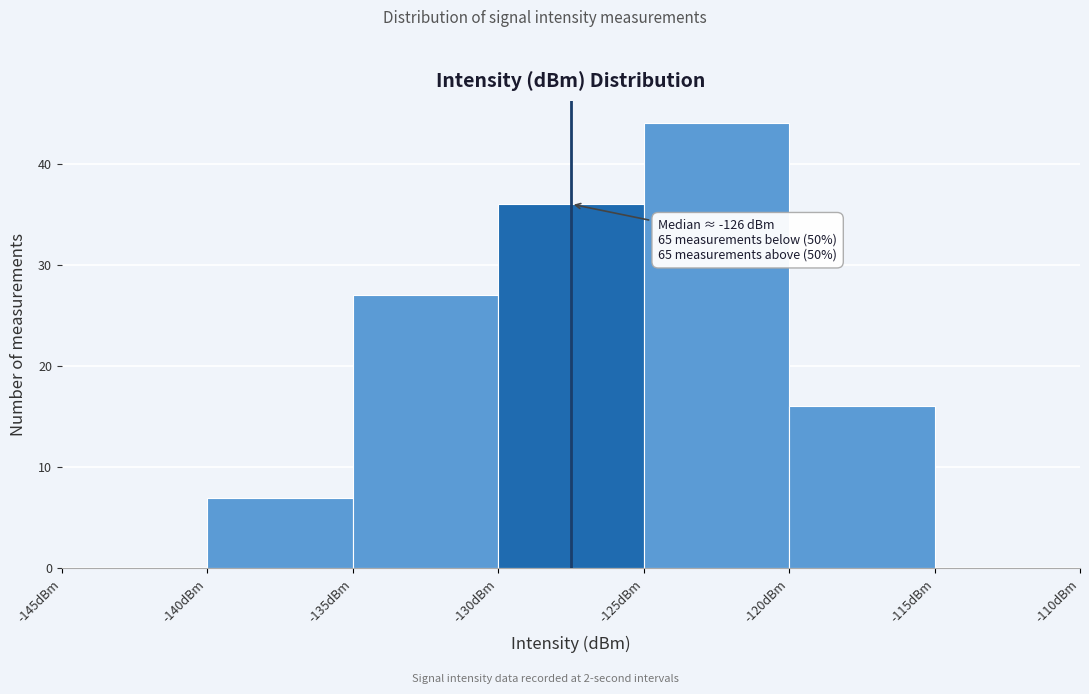

Over which range of the x-axis is the bar tallest?

-125 to -120